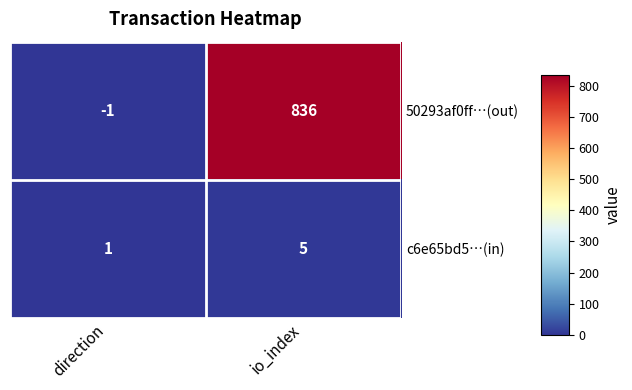

What is the average value of the 50293af0ff…(out) series?

418